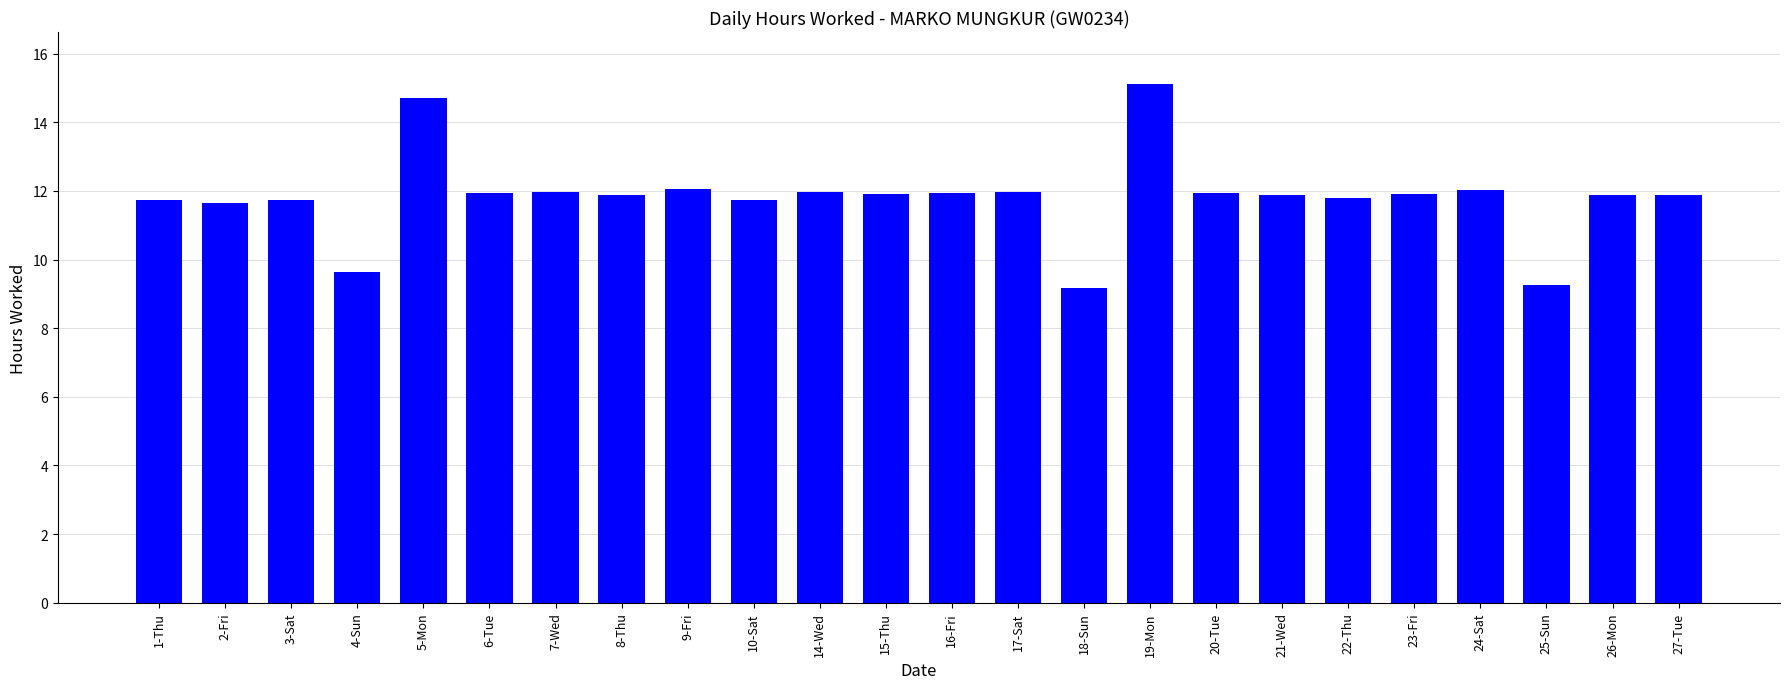

Is it true that the value at 9-Fri is 12.1?

True